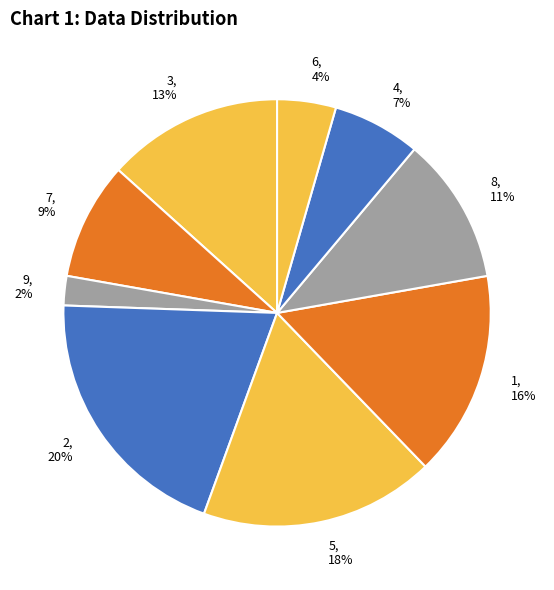

What is the ratio of the value at 3 to the value at 8?

1.2